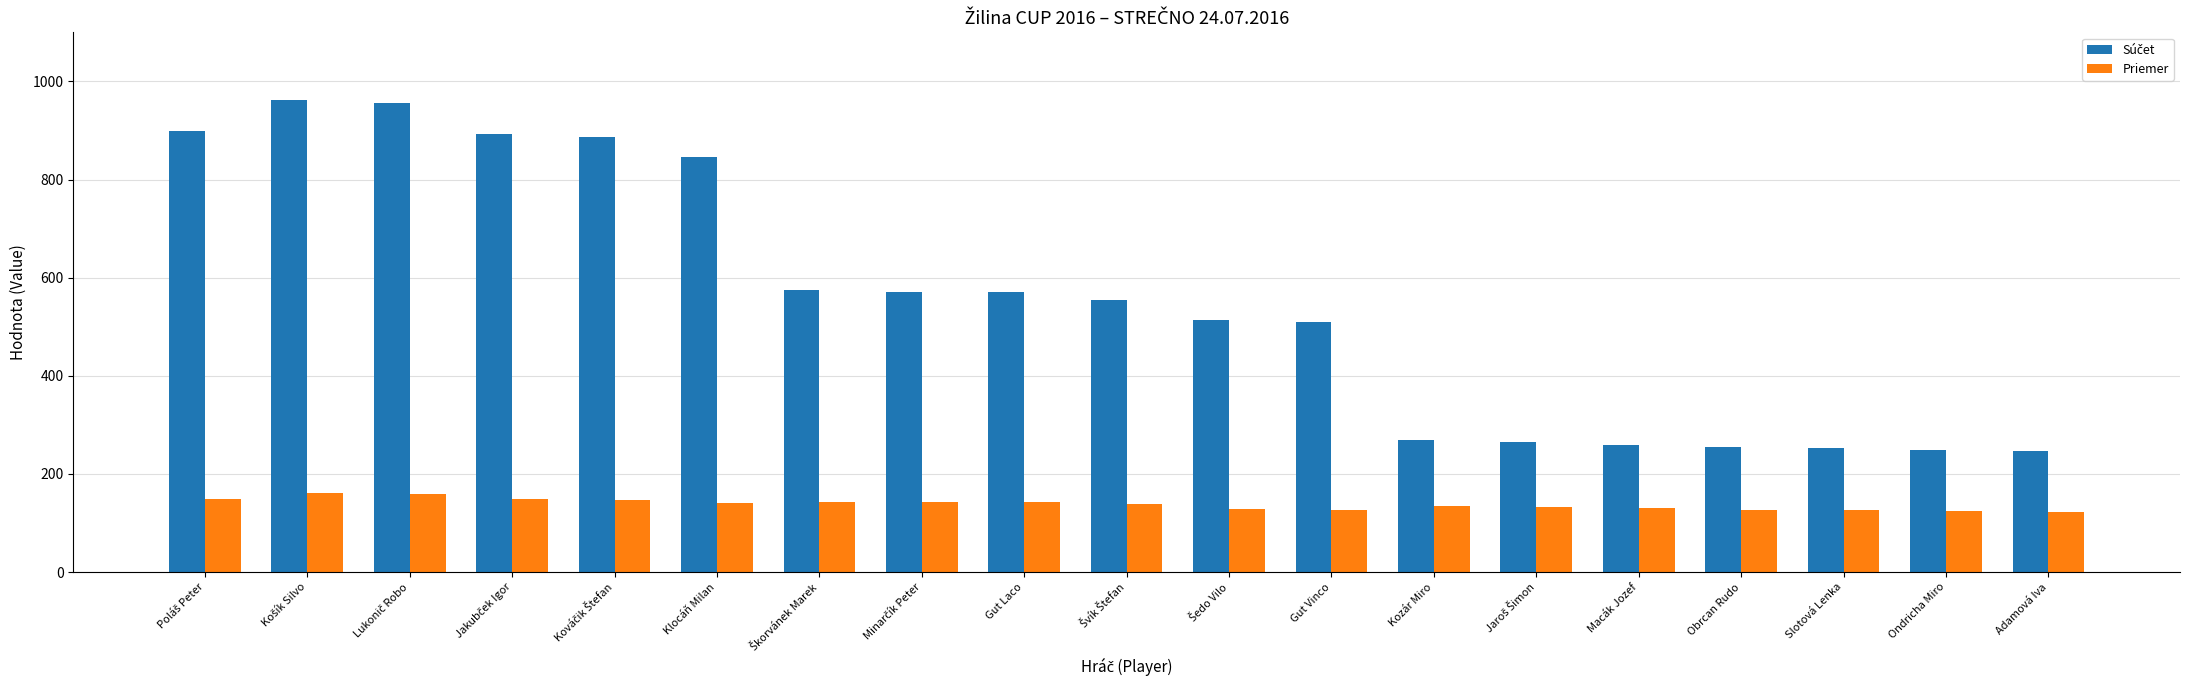

Count the number of data series in this chart.

2